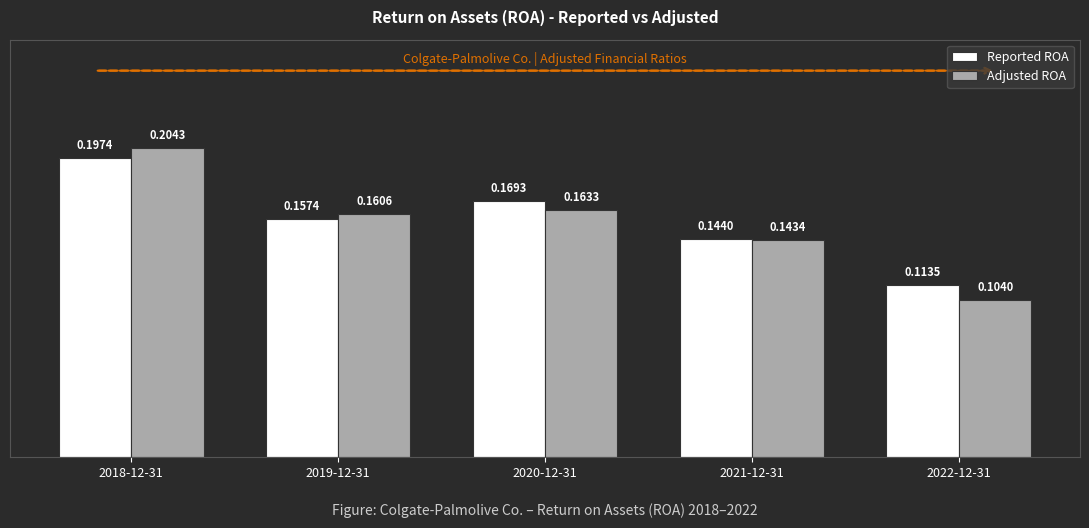

Is it true that Reported ROA equals 0.3 at 2020-12-31?

False